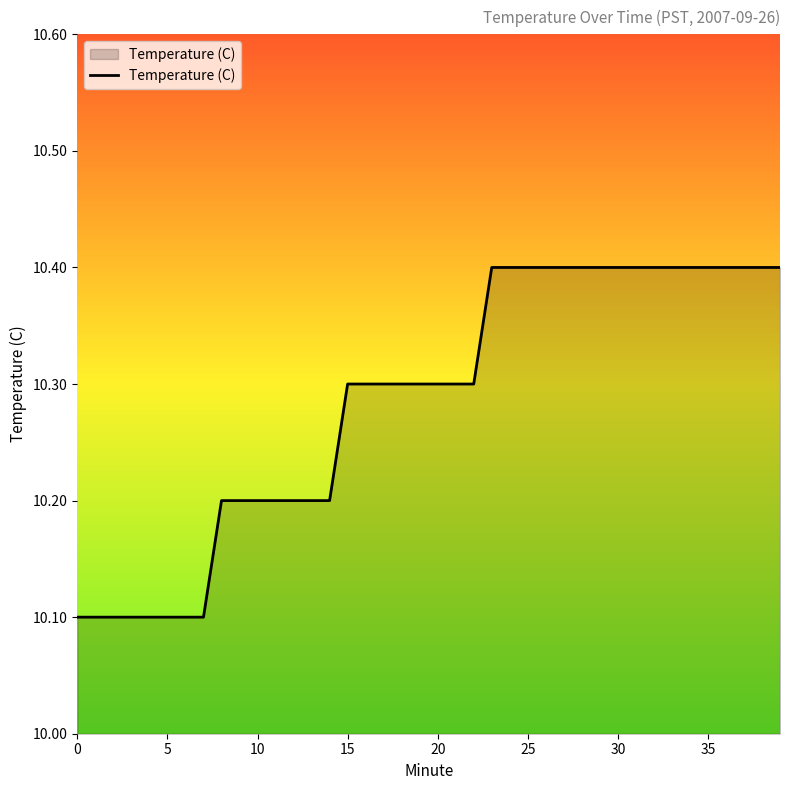

Count the values in the range 10 to 11.

40